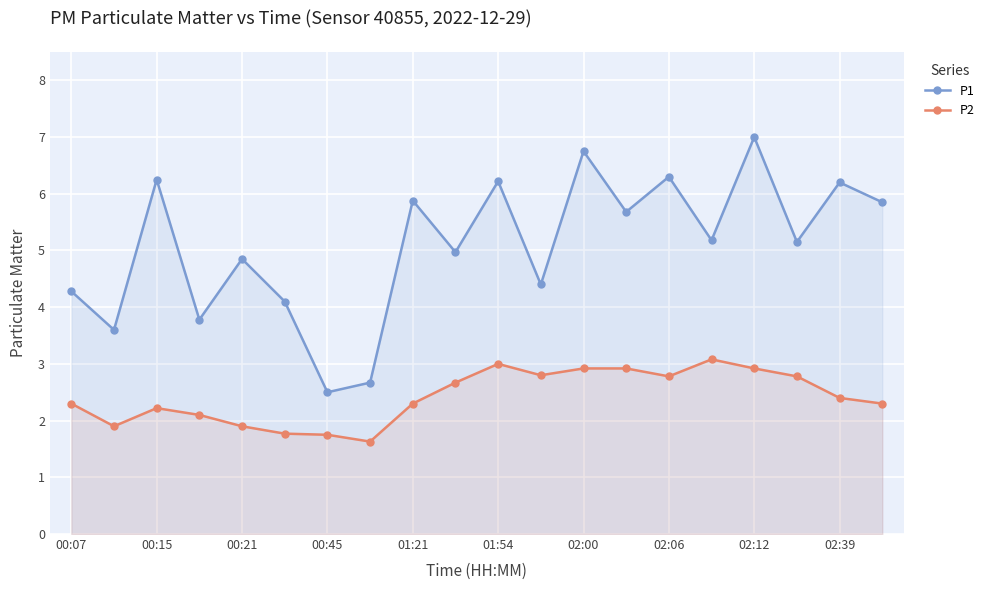

Count the number of categories in the chart.

20